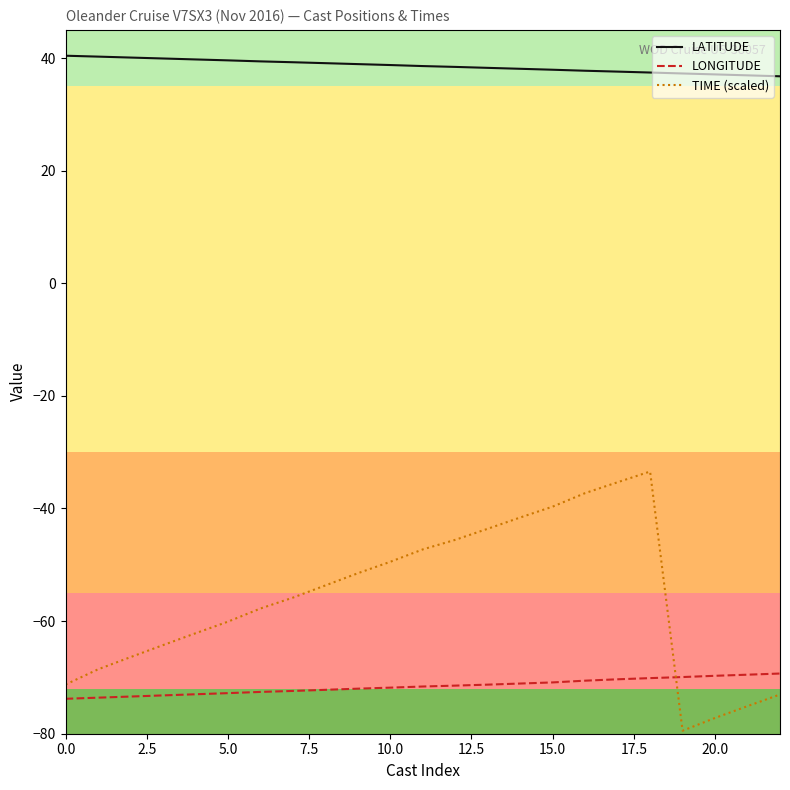

Which series has the largest range (max minus min)?

TIME (scaled)